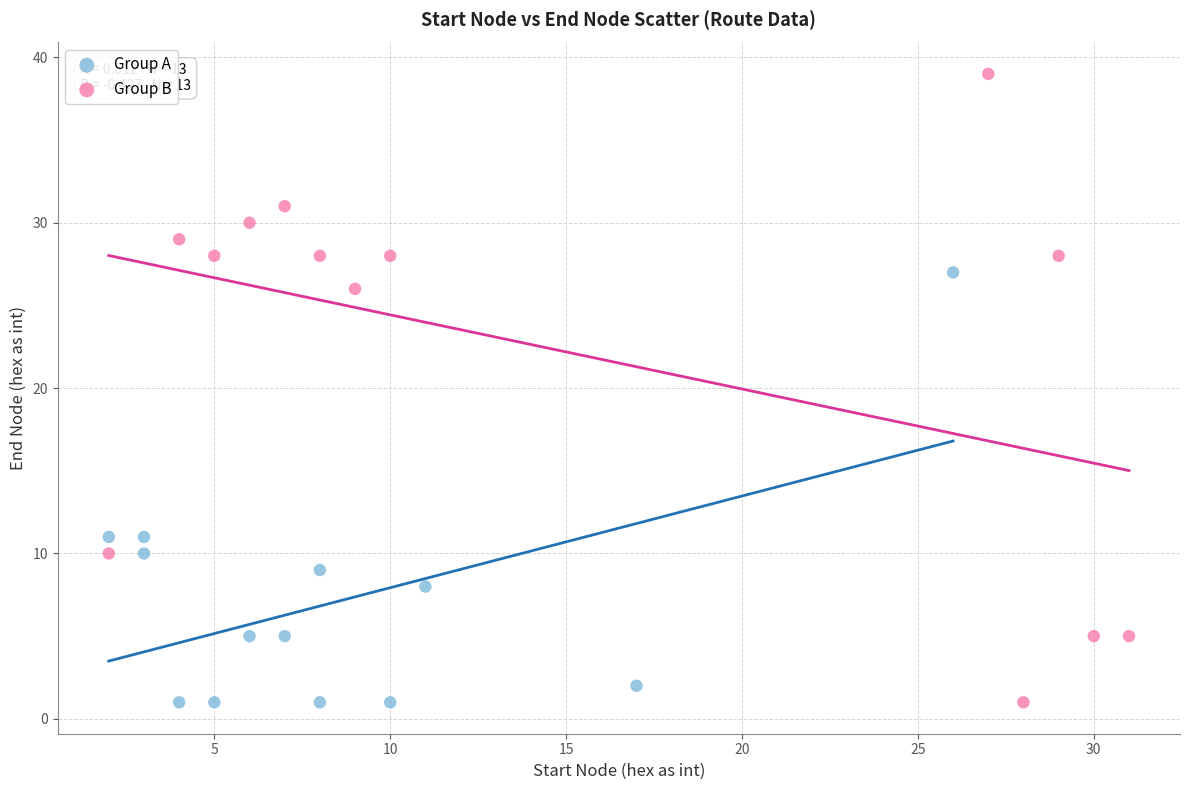

Which series has the widest spread of Y values?

Group B